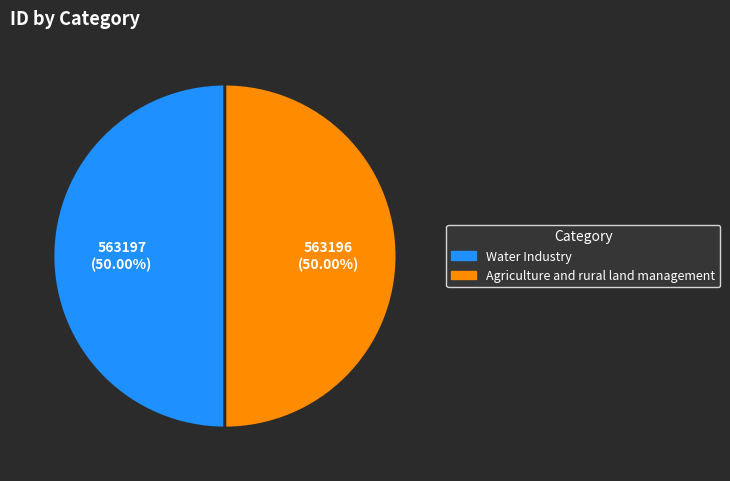

How many segments does this pie chart have?

2